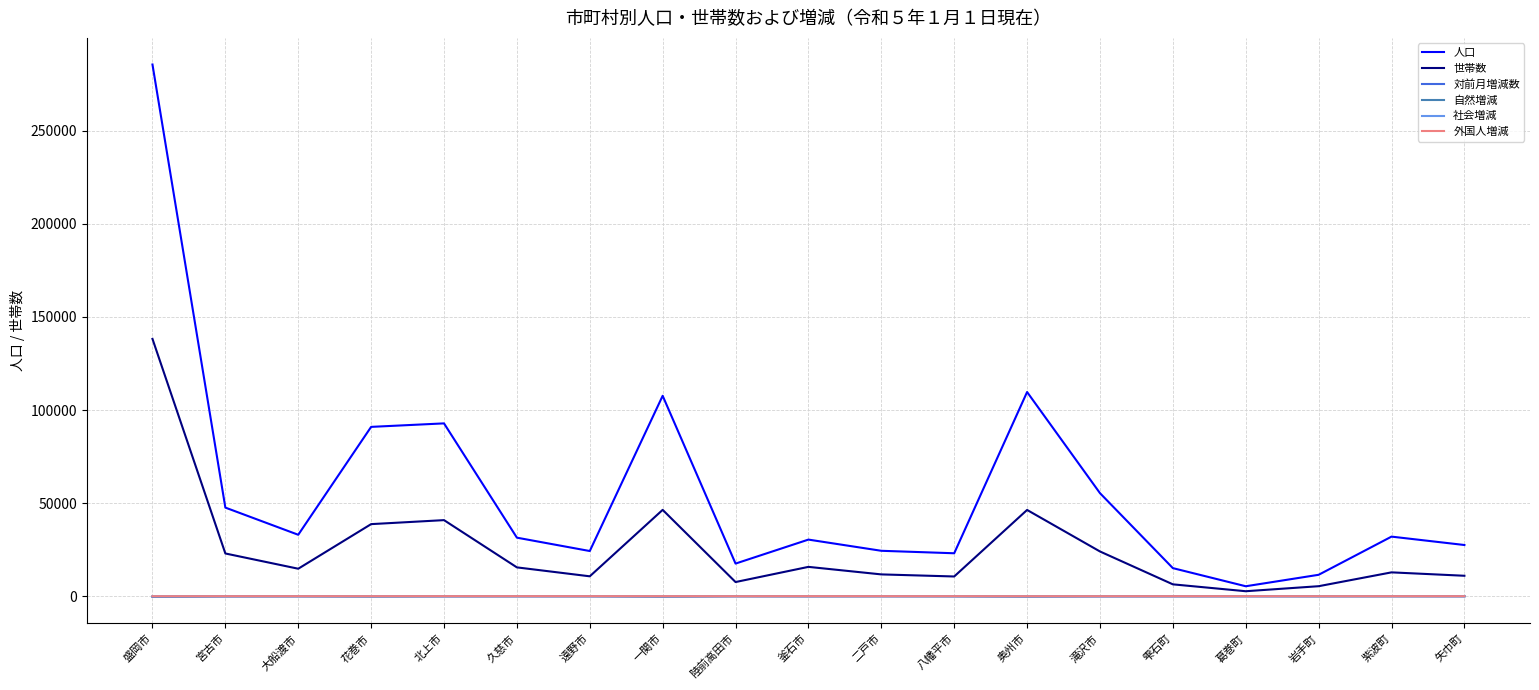

At which label does 人口 first exceed 31449?

盛岡市